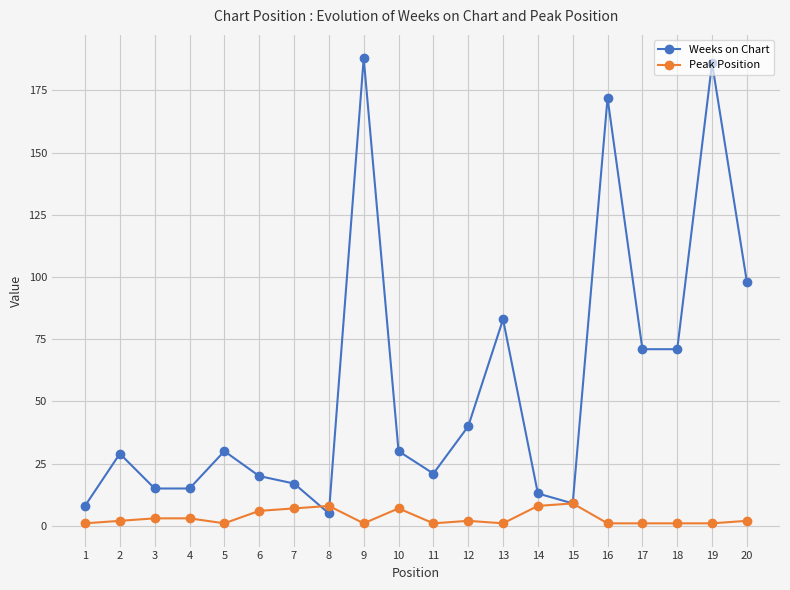

True or false: Peak Position has more than 0 points higher than both neighbors.

True